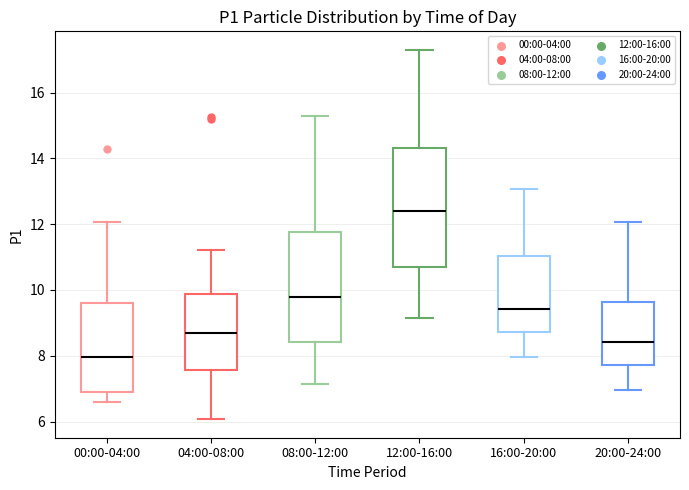

Where does the upper whisker of the box for 12:00-16:00 end on the y-axis? The values are not printed on the chart, so give them approximately, as read against the axis.

17.4